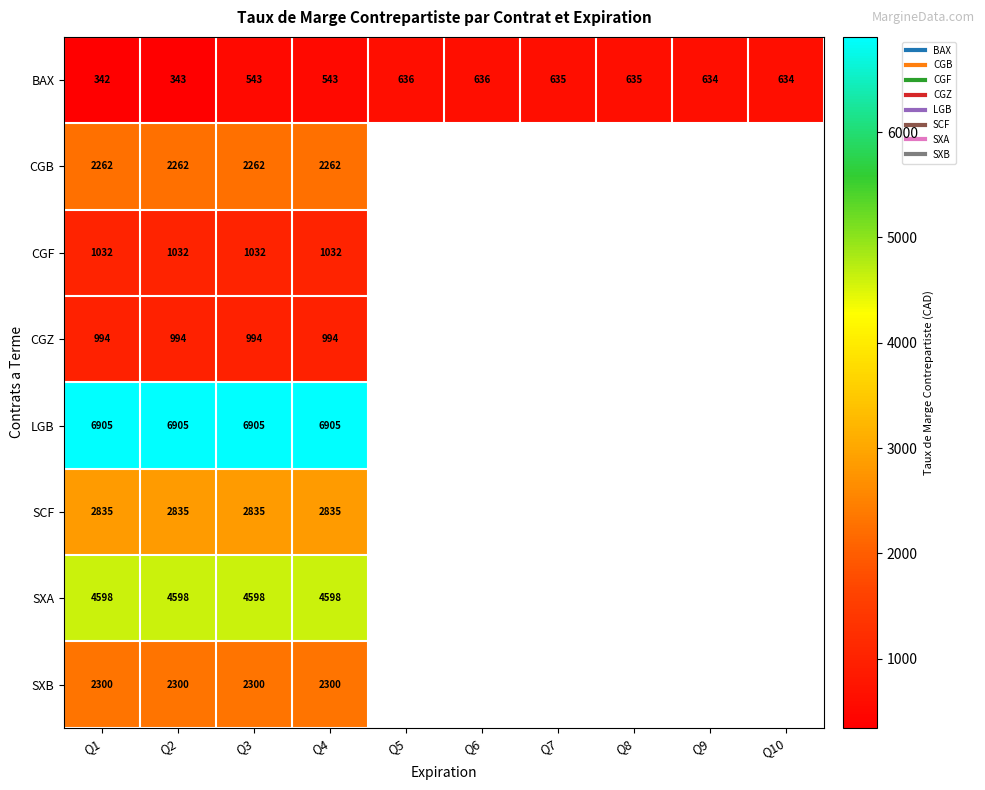

What is the difference between the BAX values at Q5 and Q3?

93.0